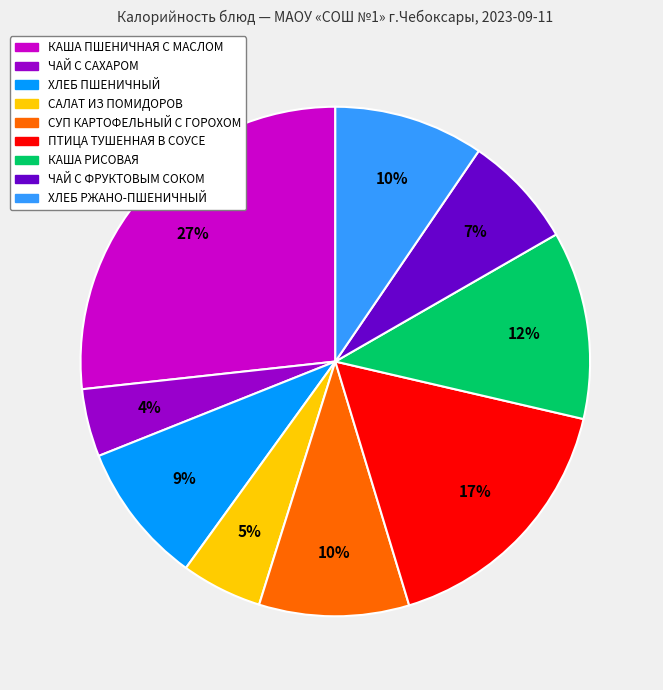

How many segments does this pie chart have?

9